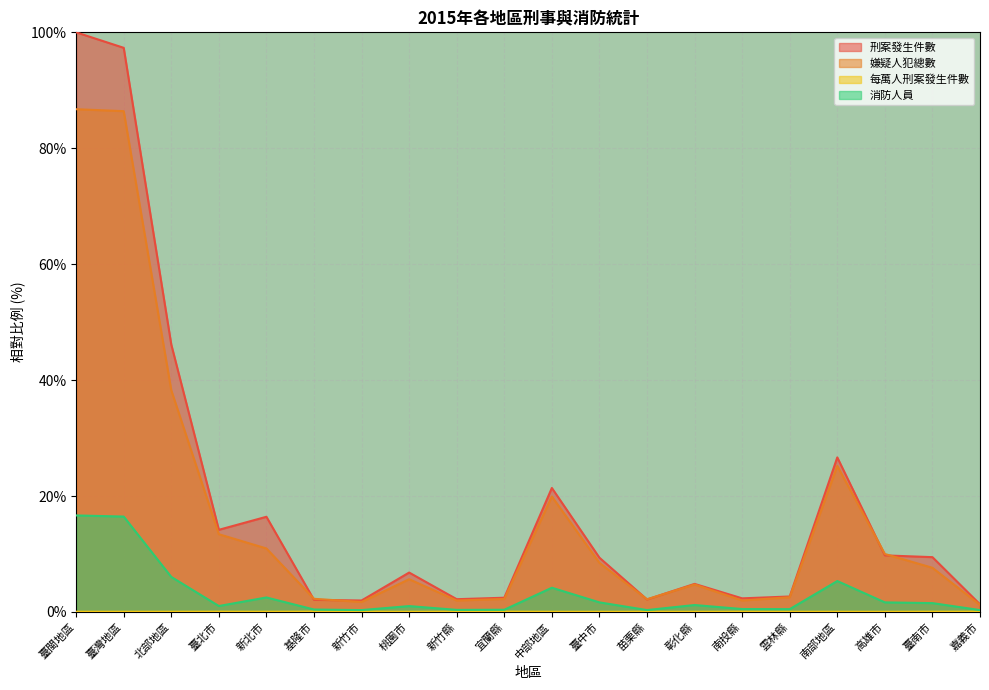

In 消防人員, how many points are lower than both neighbors (excluding endpoints)?

5